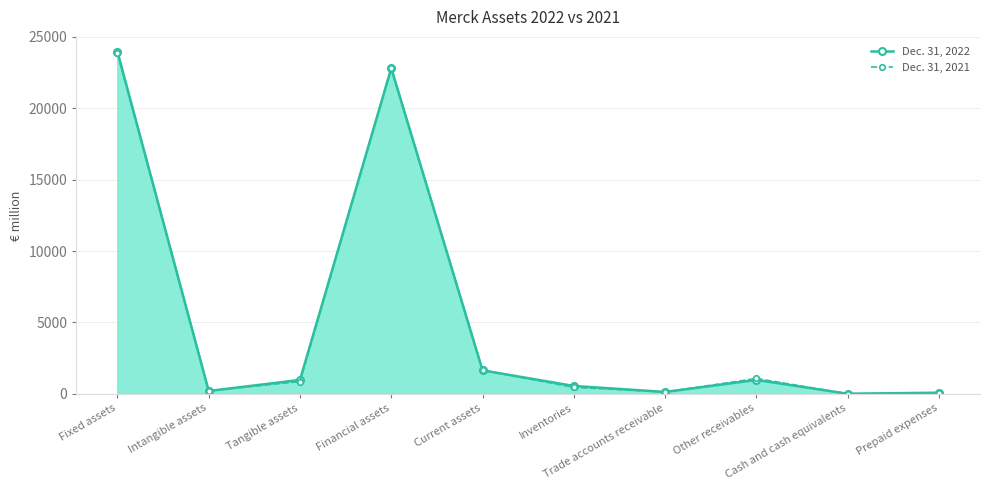

List the series in order of their peak value, lowest first.

Dec. 31, 2021, Dec. 31, 2022